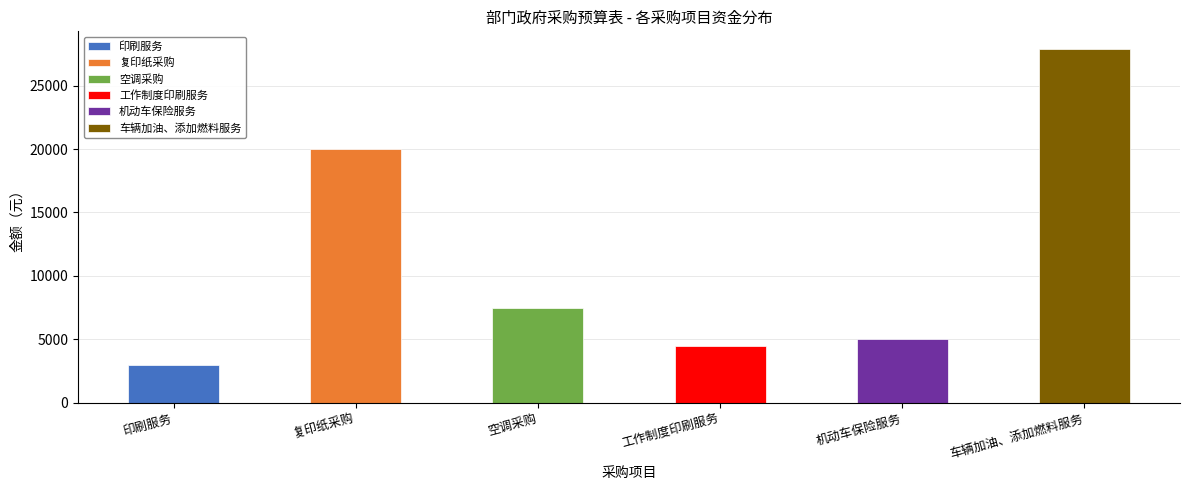

Reading left to right, list all the values displayed in this chart.

一般公共预算: 印刷服务=3000	复印纸采购=20000	空调采购=7500	工作制度印刷服务=4500	机动车保险服务=5000	车辆加油、添加燃料服务=27900
合计: 印刷服务=3000	复印纸采购=20000	空调采购=7500	工作制度印刷服务=4500	机动车保险服务=5000	车辆加油、添加燃料服务=27900